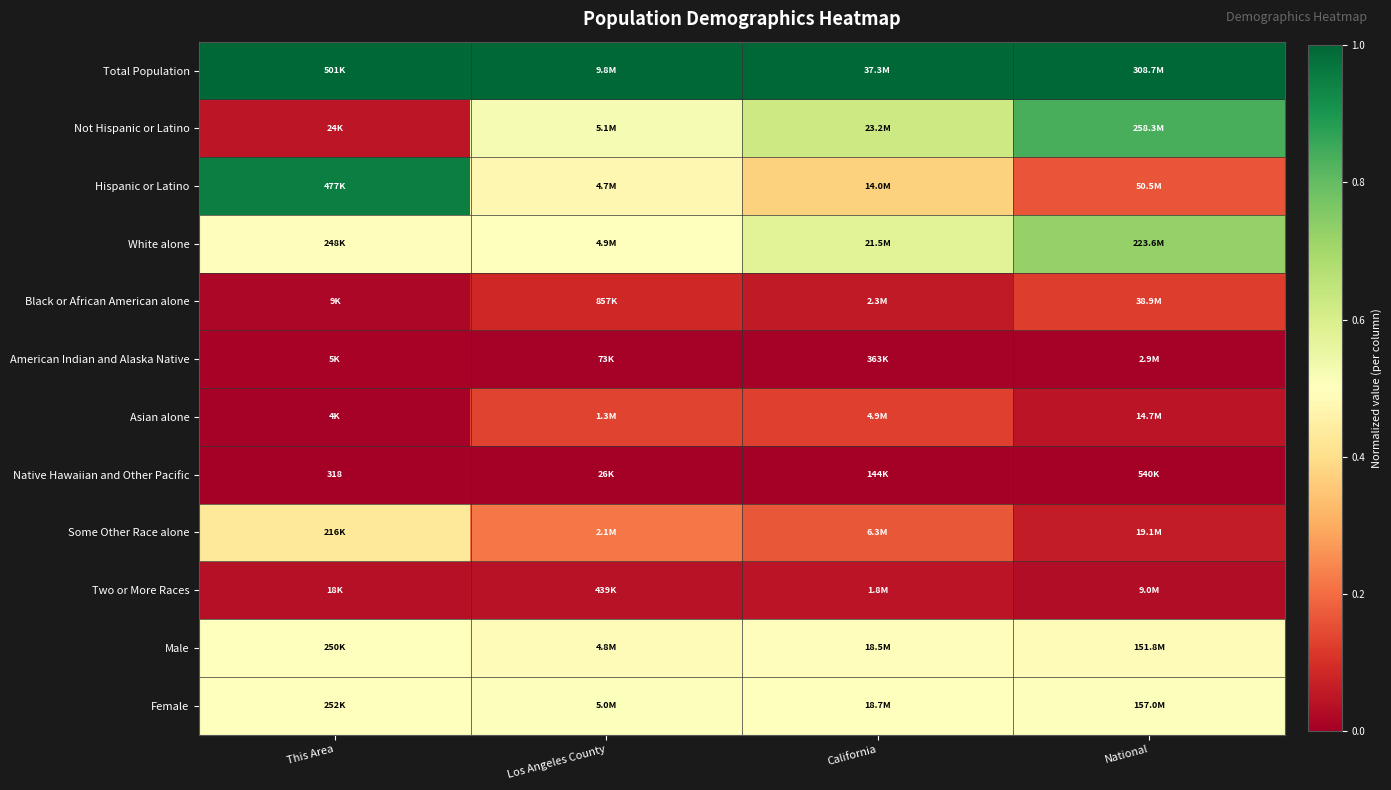

Rank the series at This Area from lowest to highest value.

Native Hawaiian and Other Pacific, Asian alone, American Indian and Alaska Native, Black or African American alone, Two or More Races, Not Hispanic or Latino, Some Other Race alone, White alone, Male, Female, Hispanic or Latino, Total Population